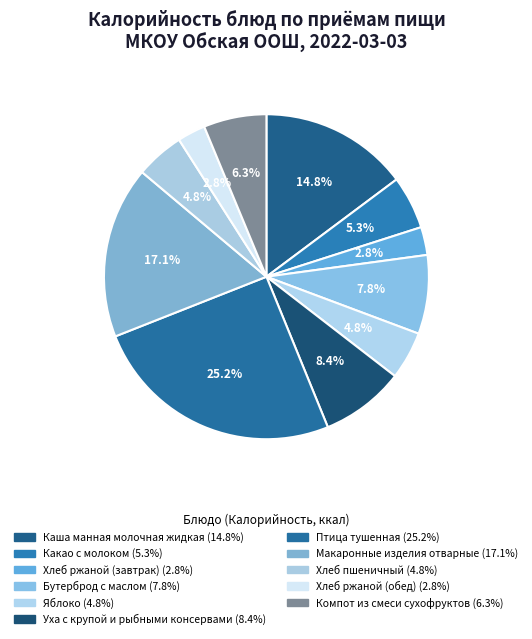

To the nearest percent, what is the combined percentage of Яблоко and Уха с крупой и рыбными консервами?

13%